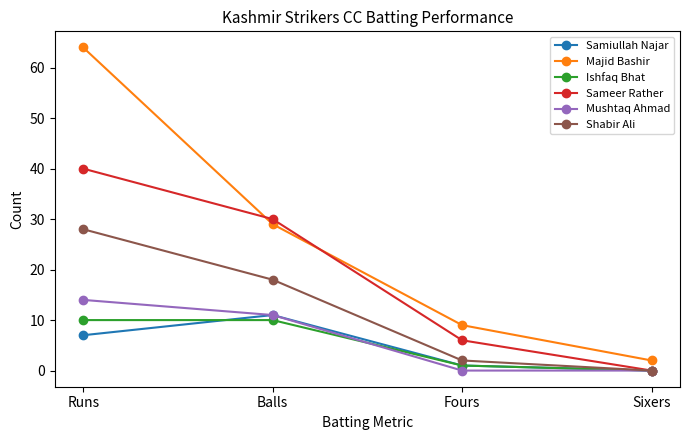

What is the value of the Majid Bashir point at the 4th from the left?

2